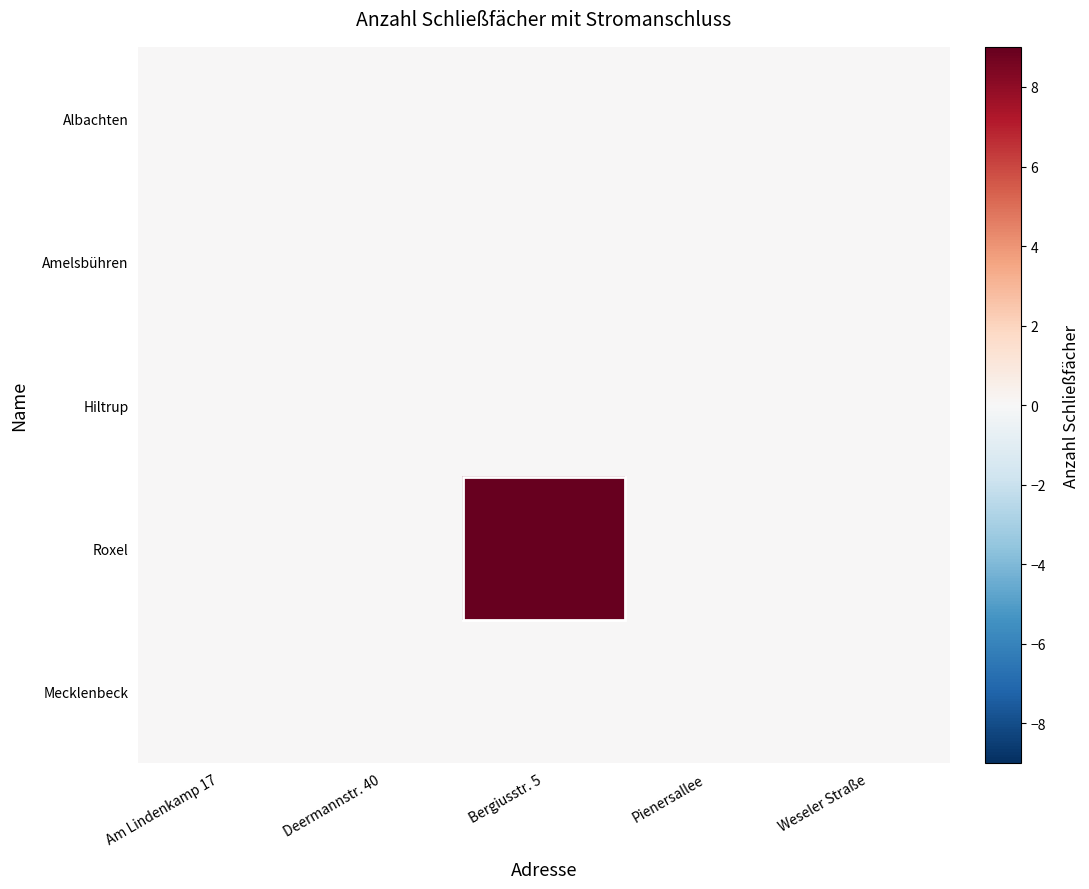

How many categories are shown in the chart?

5